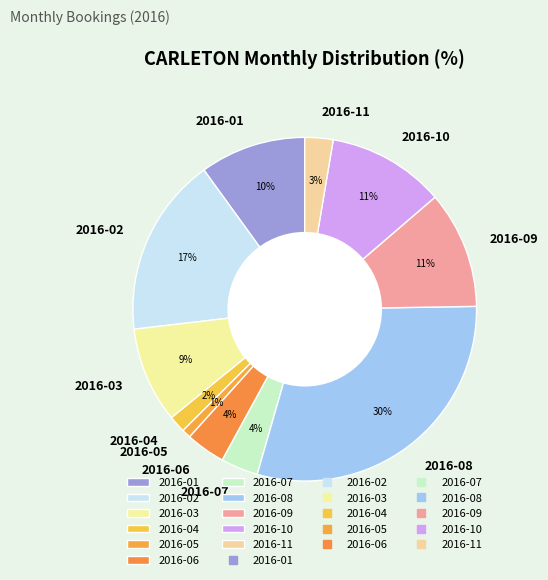

Which slice is the largest?

2016-08